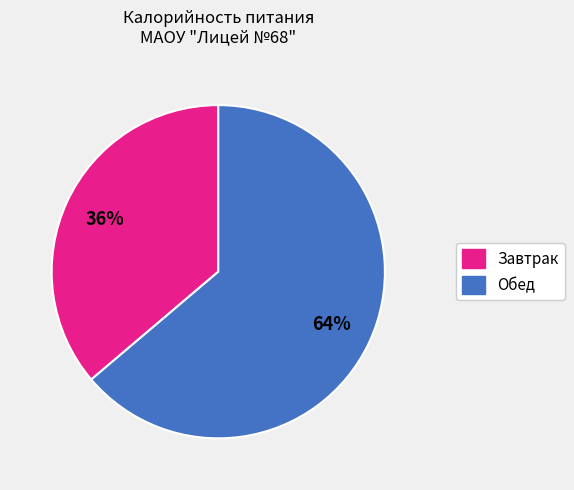

Is the sum of Обед and Завтрак greater than half?

Yes